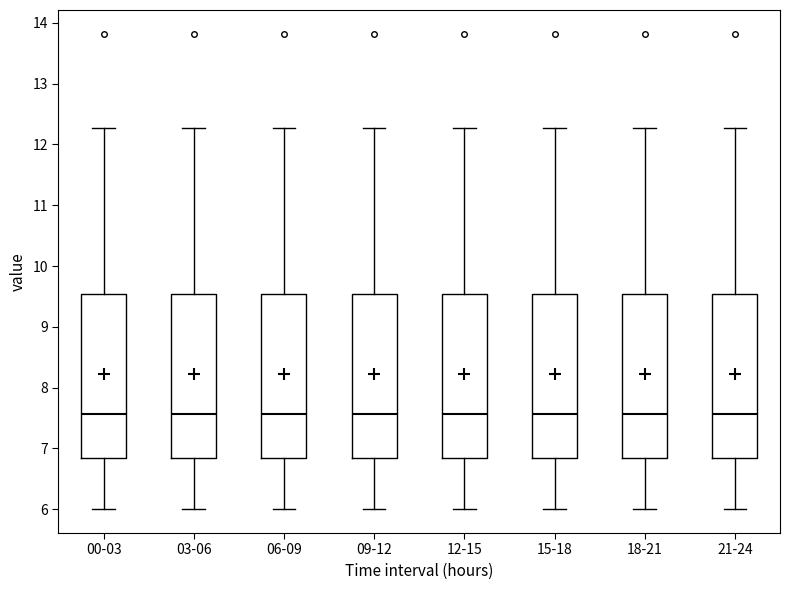

Reading left to right, transcribe this box plot: for each box, give where its median line is, the range the box spans, and where its two whiskers end, as read against the y-axis. The values are not printed on the chart, so give them approximately, as read against the axis.

00-03: median 7.6, box 6.8 to 9.5, whiskers 6.0 to 12.3
03-06: median 7.6, box 6.8 to 9.5, whiskers 6.0 to 12.3
06-09: median 7.6, box 6.8 to 9.5, whiskers 6.0 to 12.3
09-12: median 7.6, box 6.8 to 9.5, whiskers 6.0 to 12.3
12-15: median 7.6, box 6.8 to 9.5, whiskers 6.0 to 12.3
15-18: median 7.6, box 6.8 to 9.5, whiskers 6.0 to 12.3
18-21: median 7.6, box 6.8 to 9.5, whiskers 6.0 to 12.3
21-24: median 7.6, box 6.8 to 9.5, whiskers 6.0 to 12.3